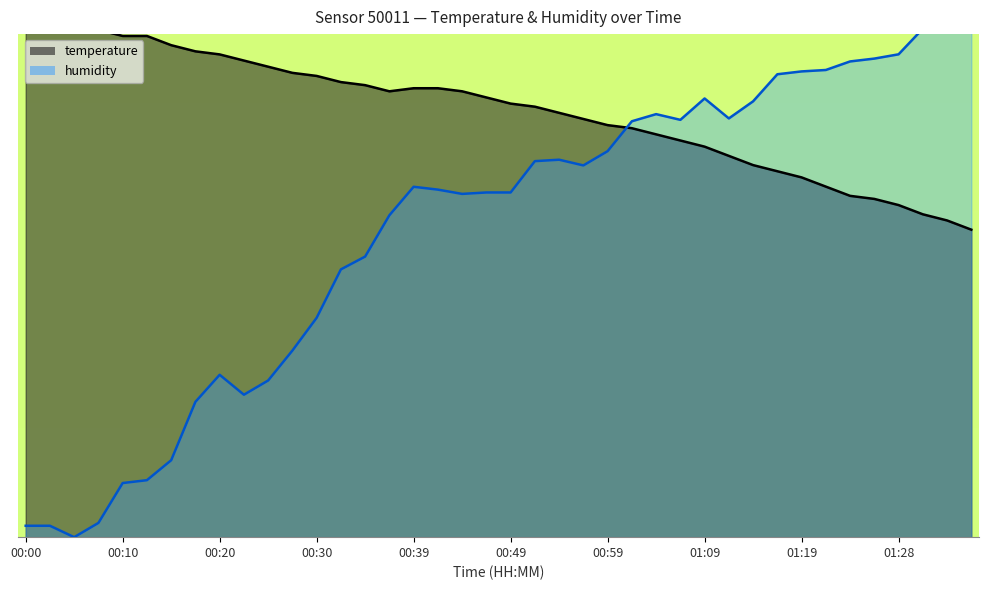

True or false: temperature and humidity intersect in this chart.

True